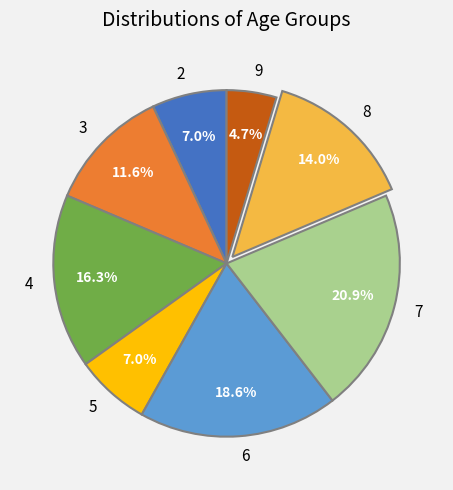

True or false: 8 accounts for 28% of the total.

False